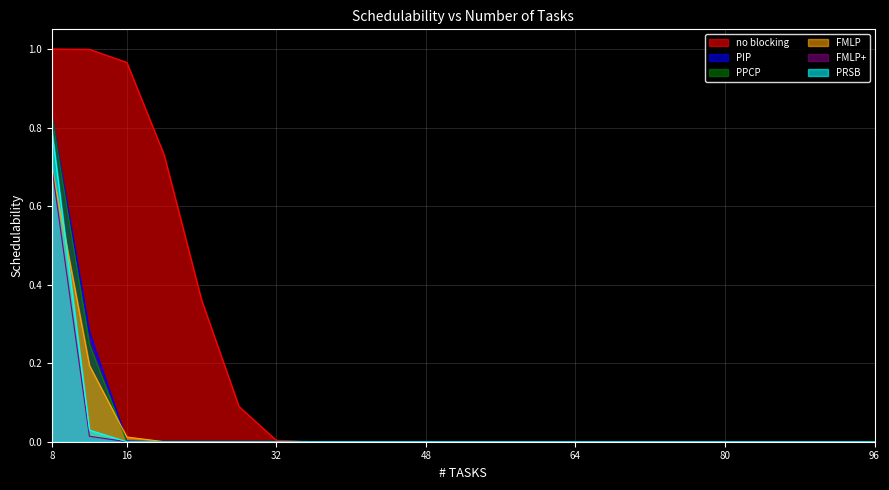

True or false: PPCP has more than 1 interior local peaks.

False